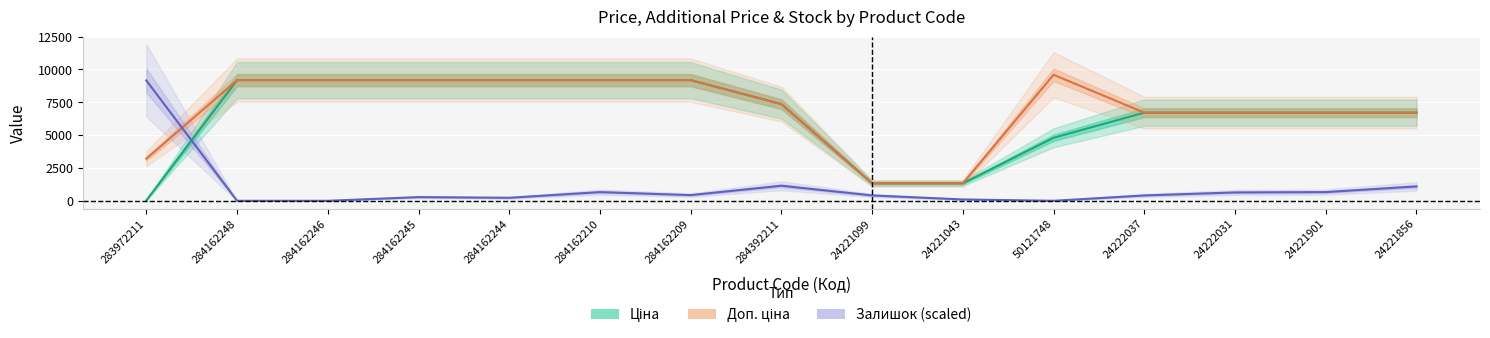

Which series changed the most between 284162244 and 50121748?

Ціна